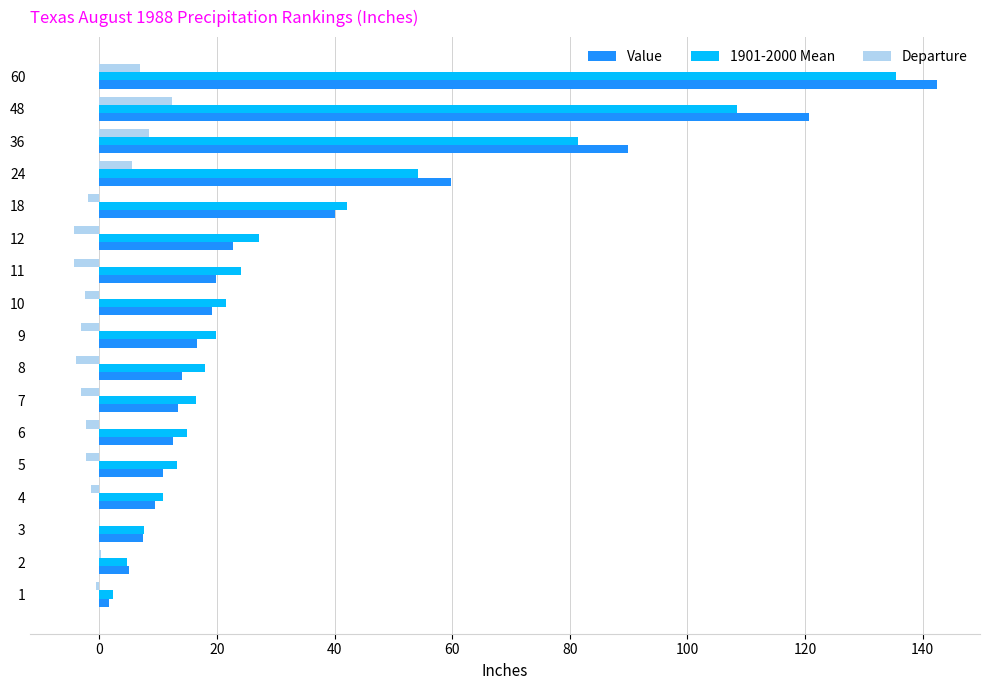

True or false: Value has a value of 19.8 at 11.

True